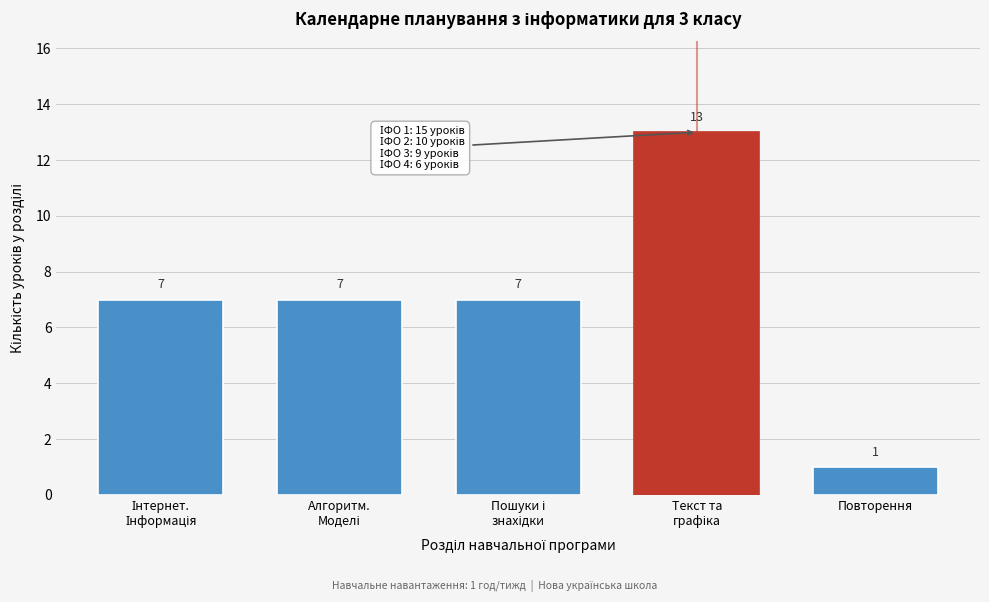

Reading right to left, transcribe all the data shown in this chart.

1	13	7	7	7